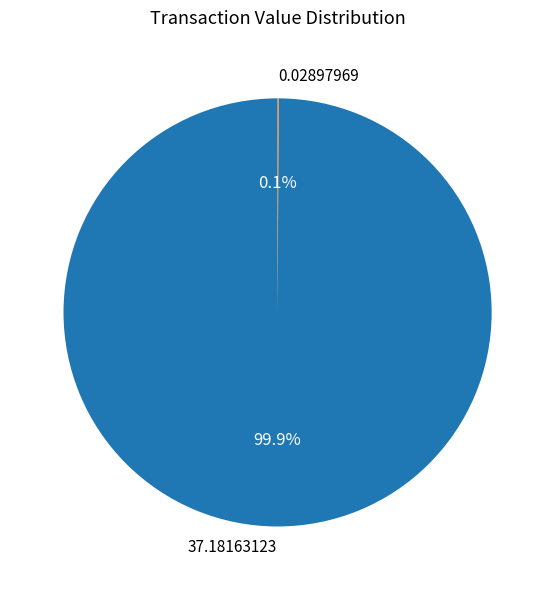

Is there a majority slice in this chart?

Yes